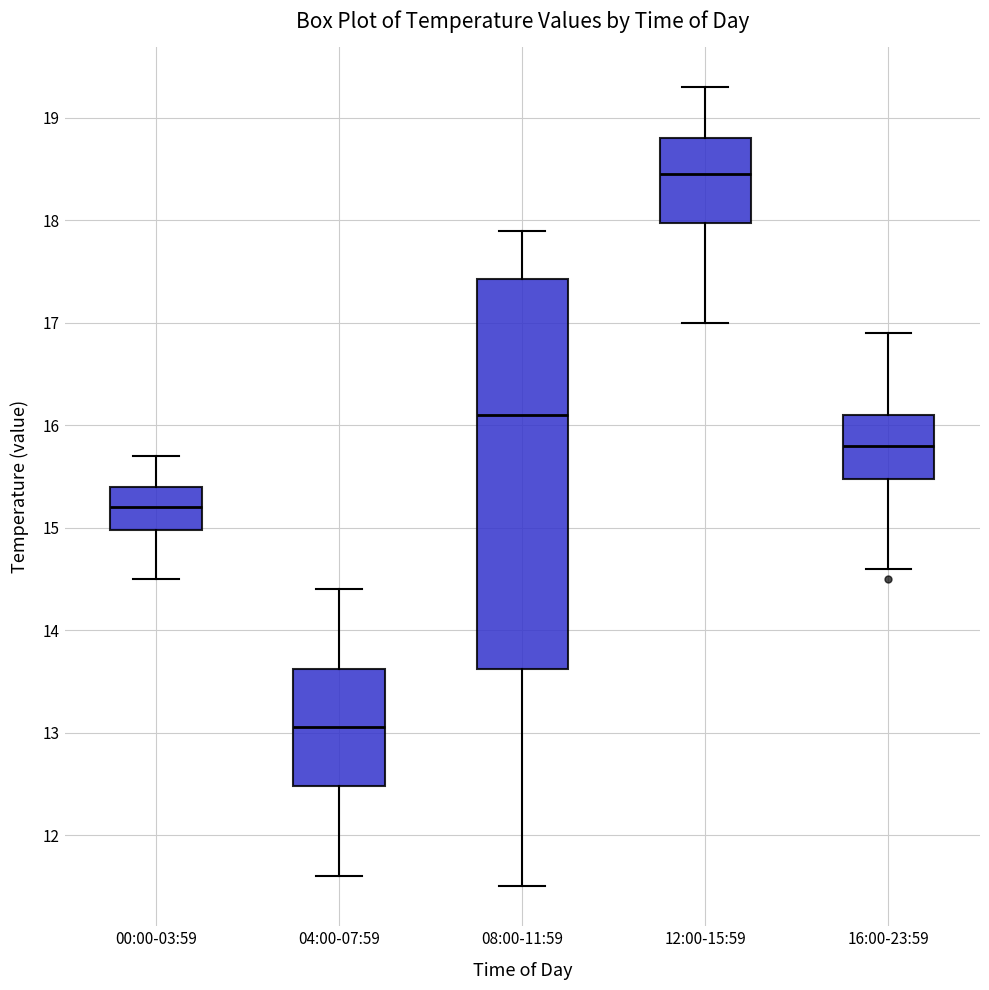

Where does the lower whisker of the box for 16:00-23:59 end on the y-axis? The values are not printed on the chart, so give them approximately, as read against the axis.

14.6